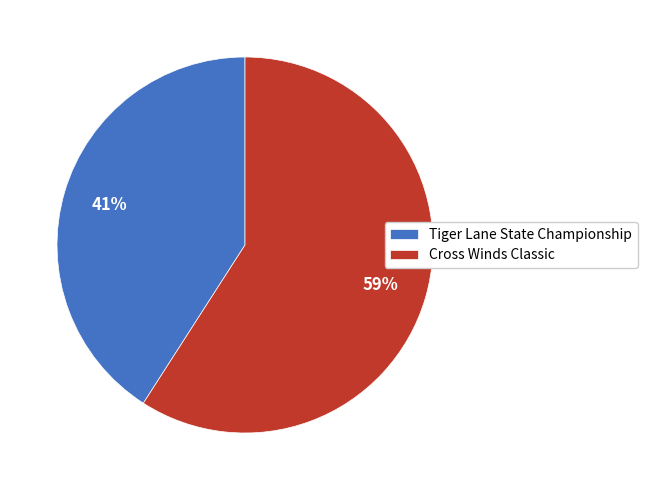

Is it true that Tiger Lane State Championship is 41% of the pie?

True